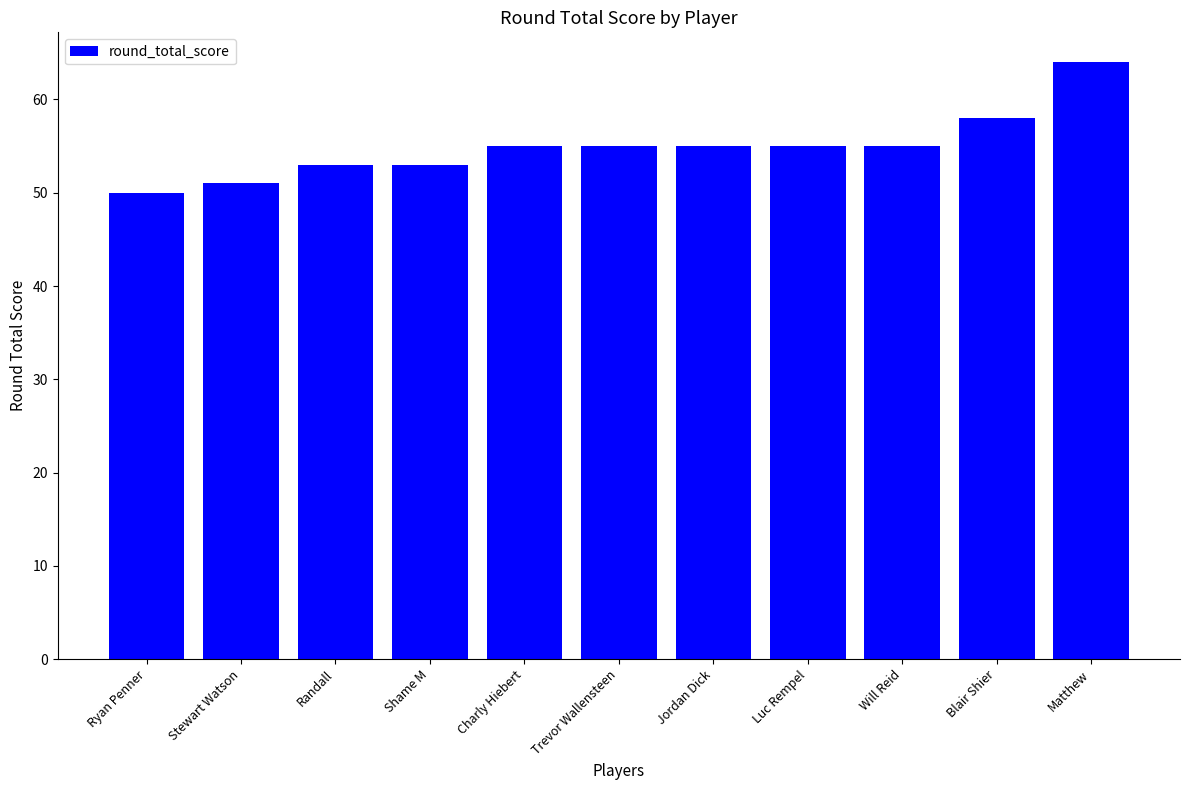

What is the value of the 1st bar from the left?

50